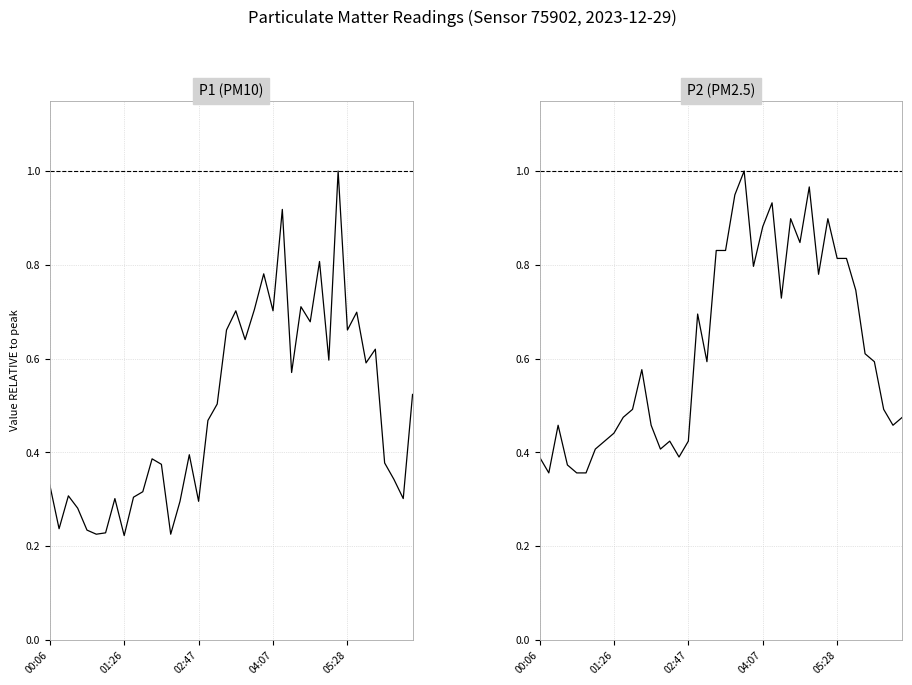

What is the lowest value of the P1 (PM10) series?

0.2